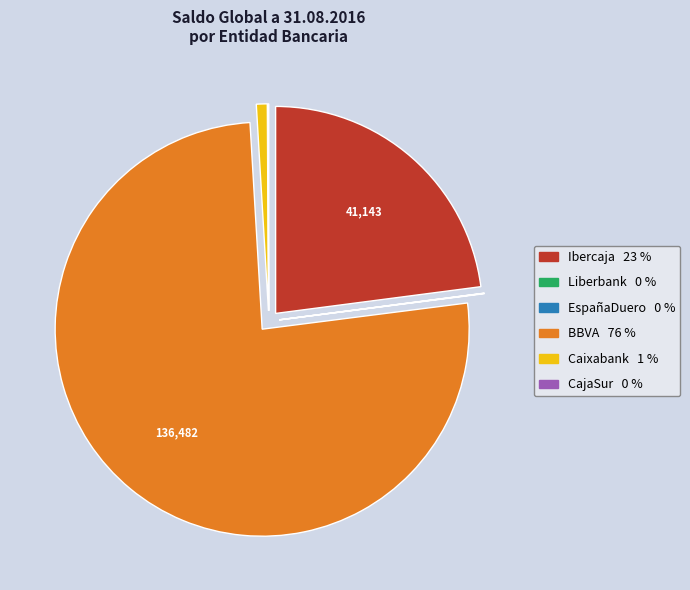

Which category has the biggest portion of the pie?

BBVA